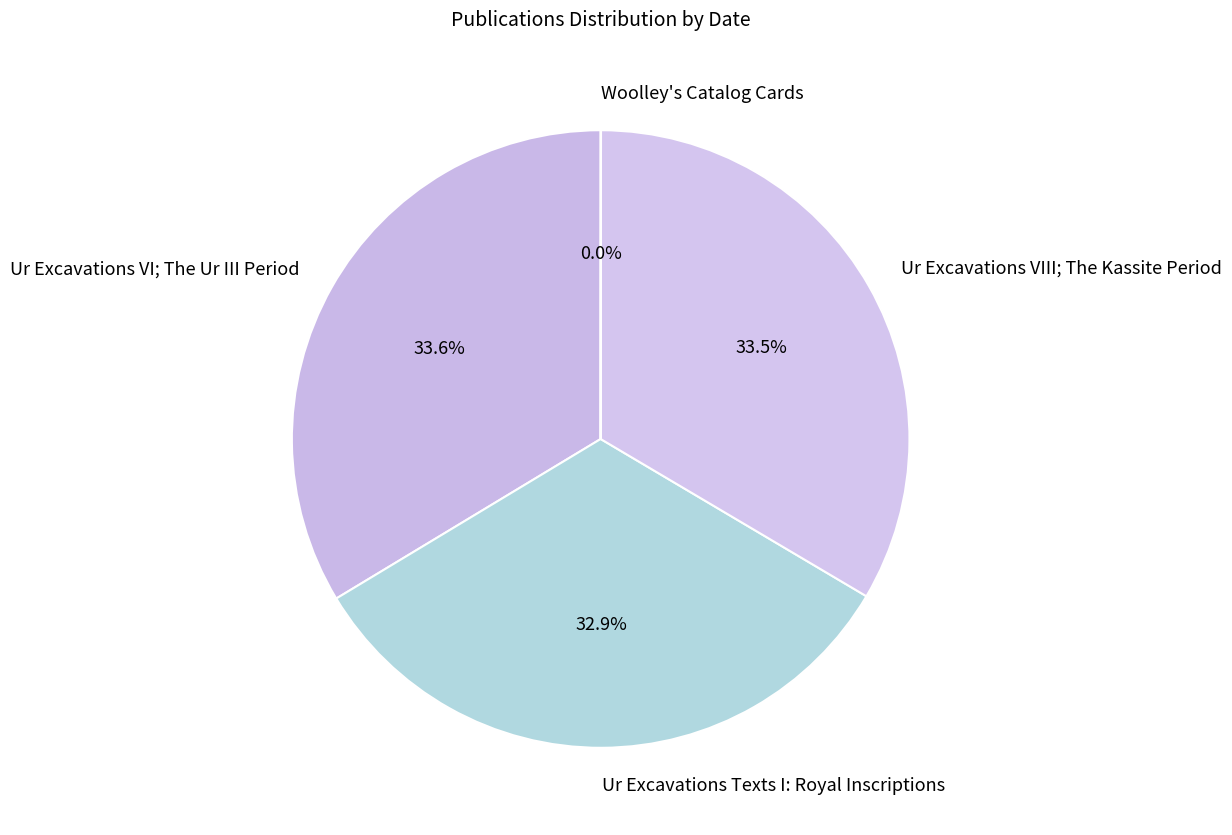

Does any single category account for the majority?

No